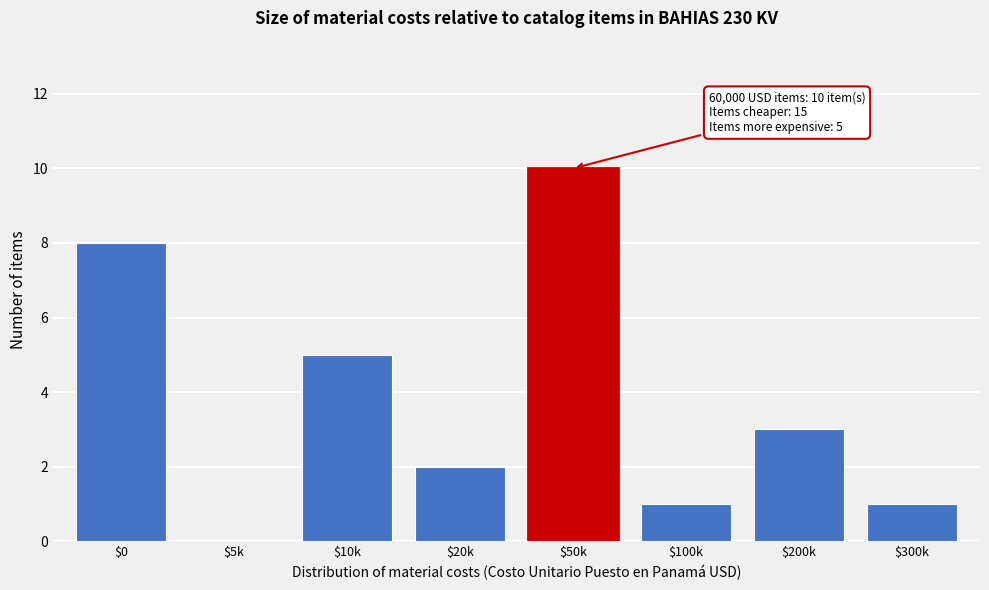

The value at $200k is 1. True or false?

False